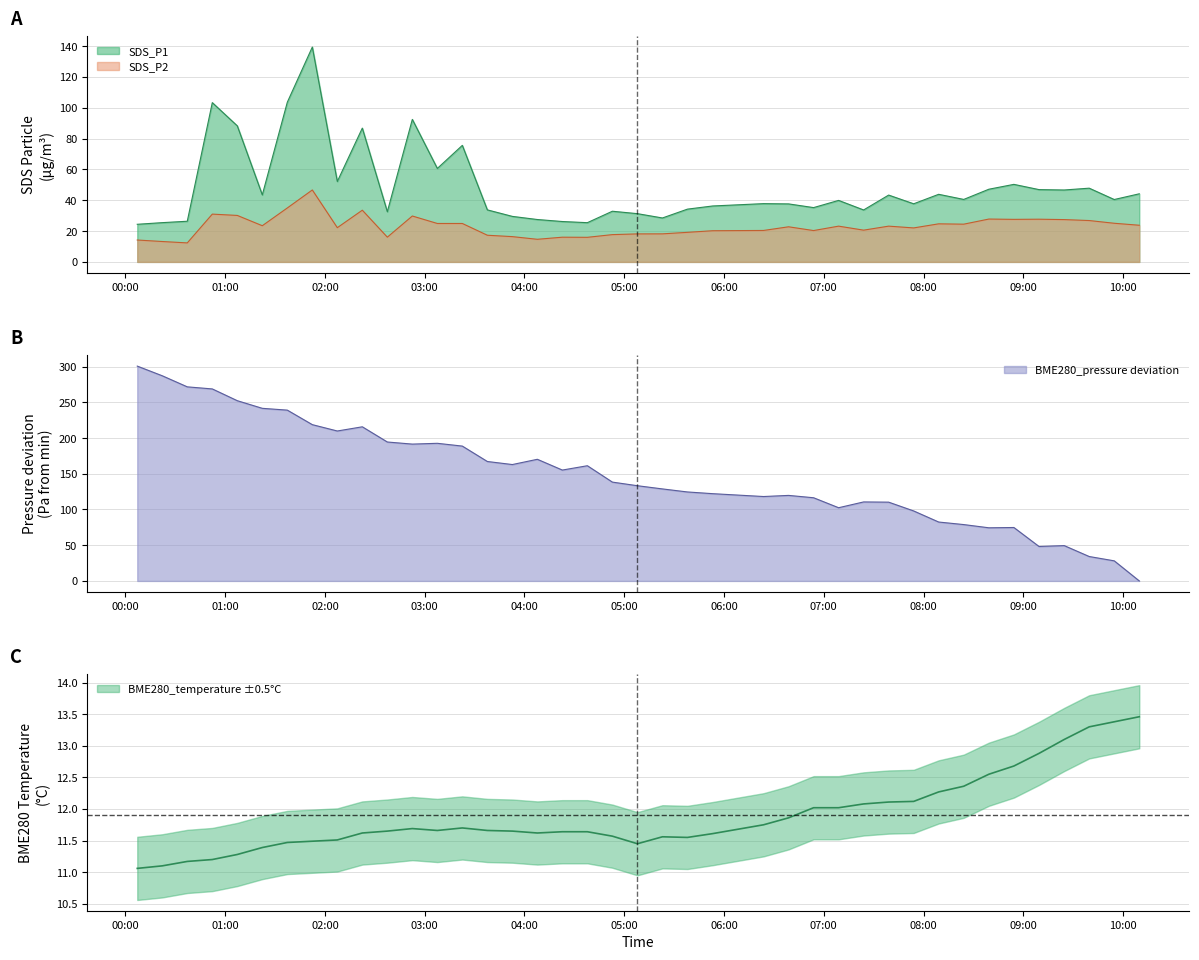

Is the value of SDS_P1 at 20 greater than the value of BME280_pressure at 37?

No